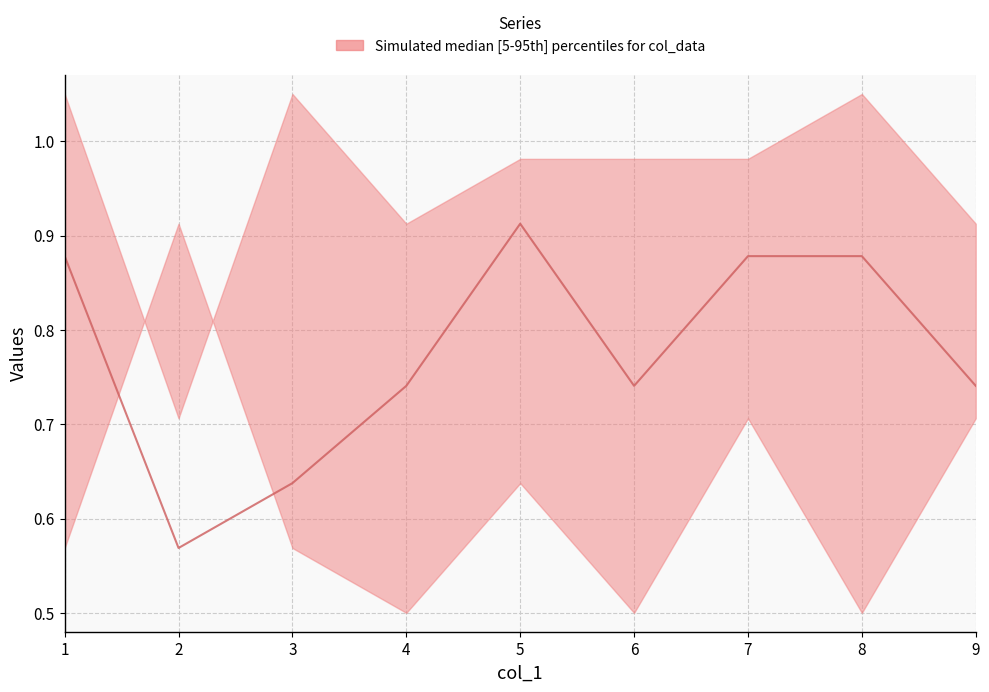

What is the change in value from 2 to 7?

+0.3